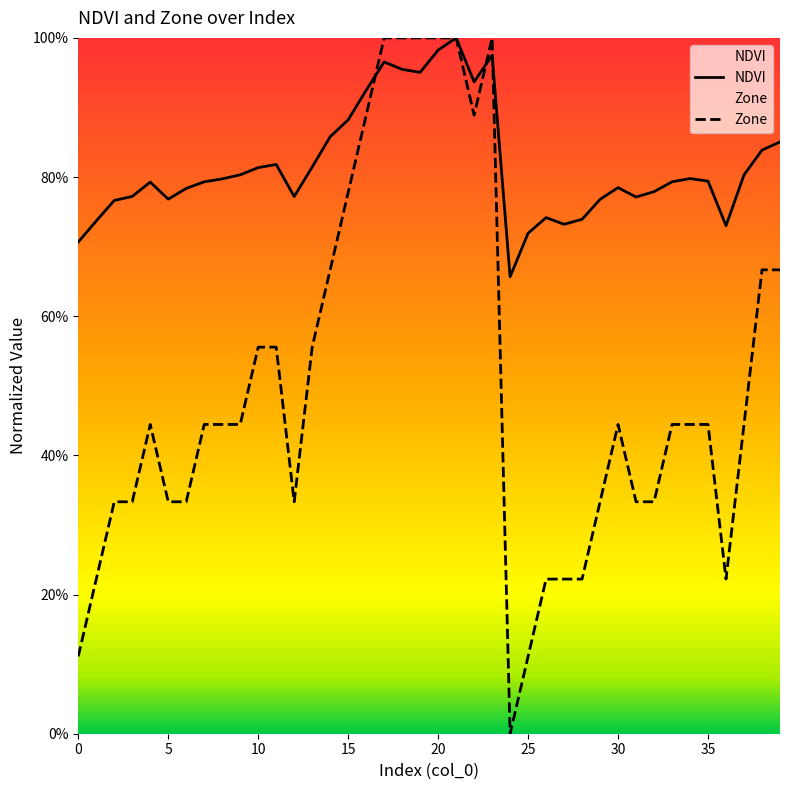

Does the chart have visible grid lines?

No